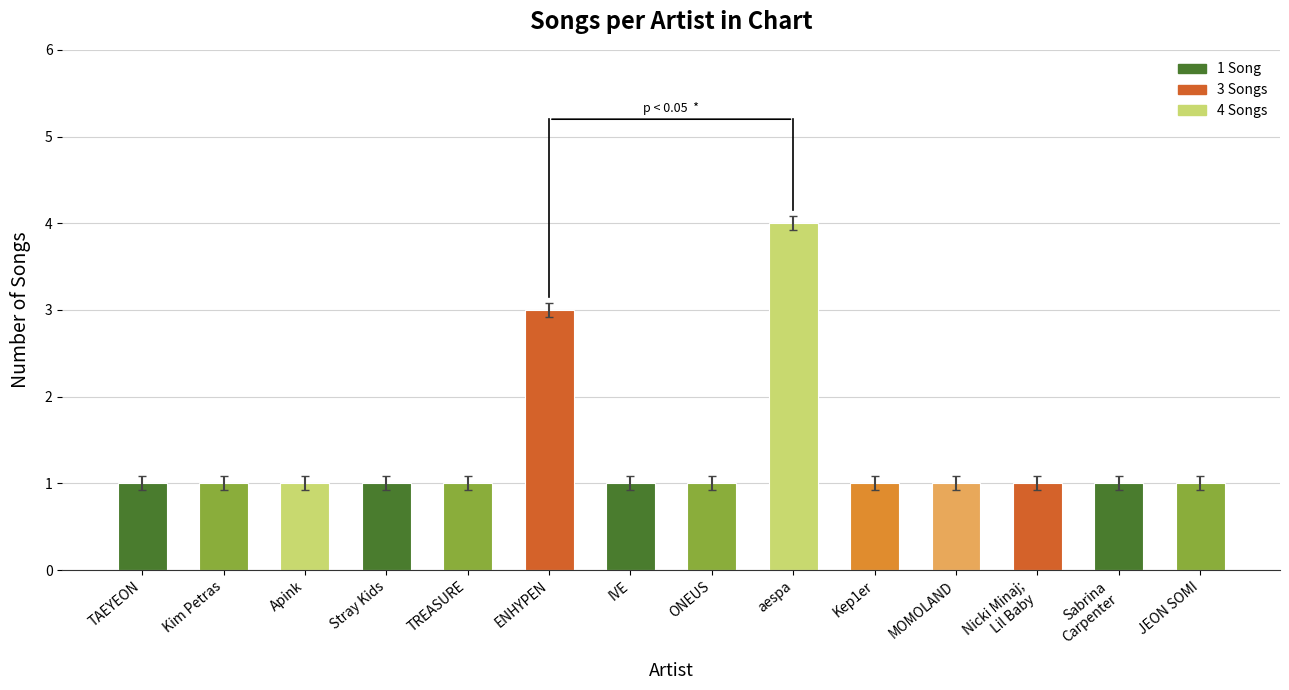

How many bars are there in total?

14